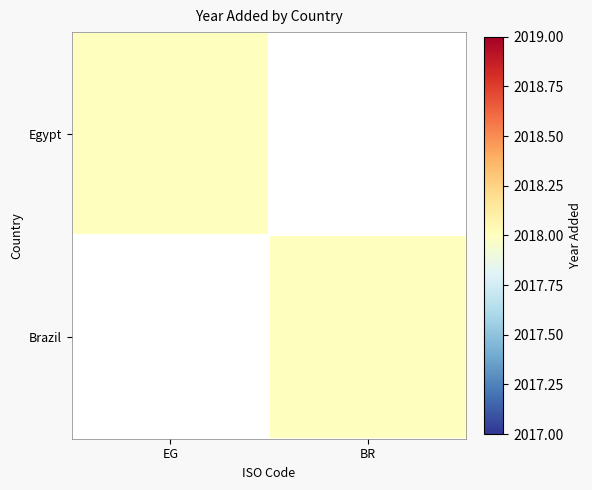

Reading right to left, extract all data points from this chart.

Egypt: BR=0	EG=2018
Brazil: BR=2018	EG=0